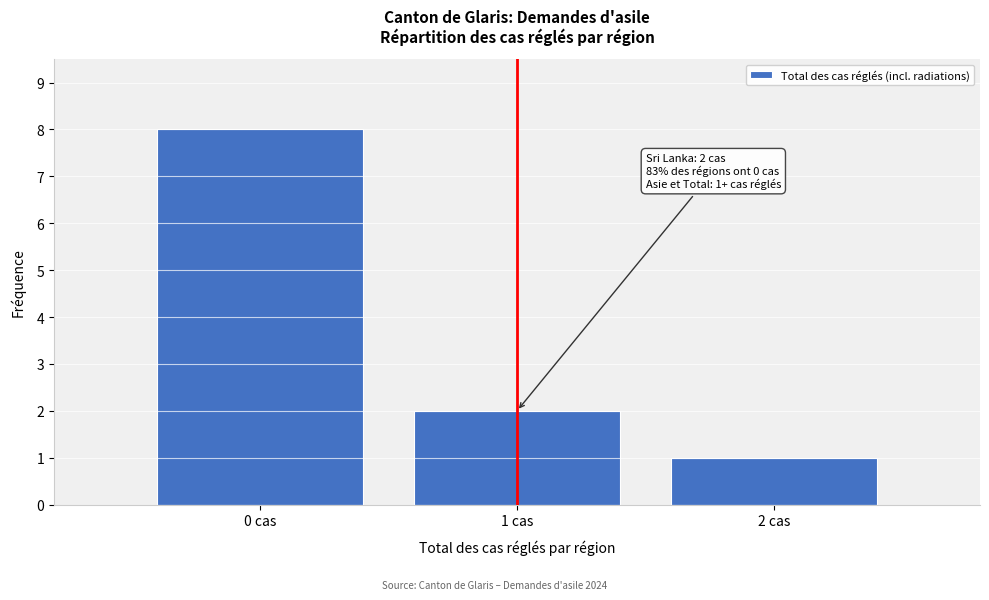

Reading left to right, list all the values displayed in this chart.

0 cas=8	1 cas=2	2 cas=1